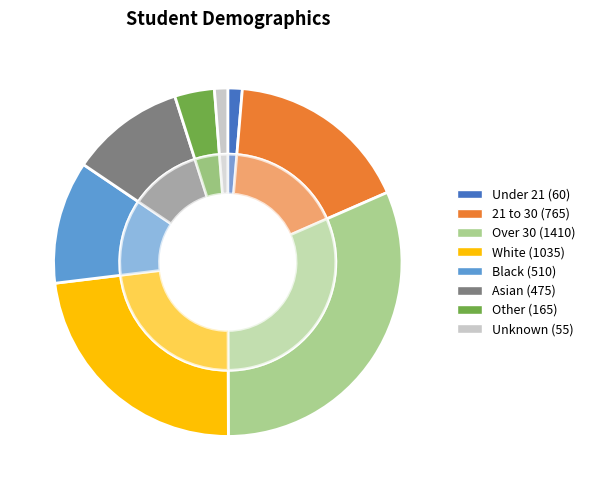

True or false: Black accounts for 1% of the total.

False